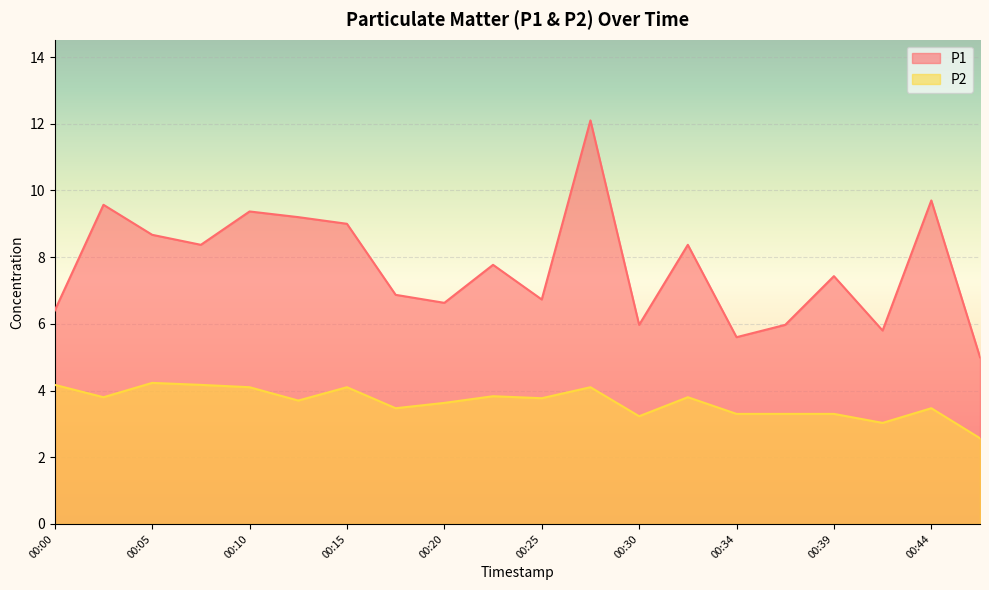

What is the lowest value of the P1 series?

5.0